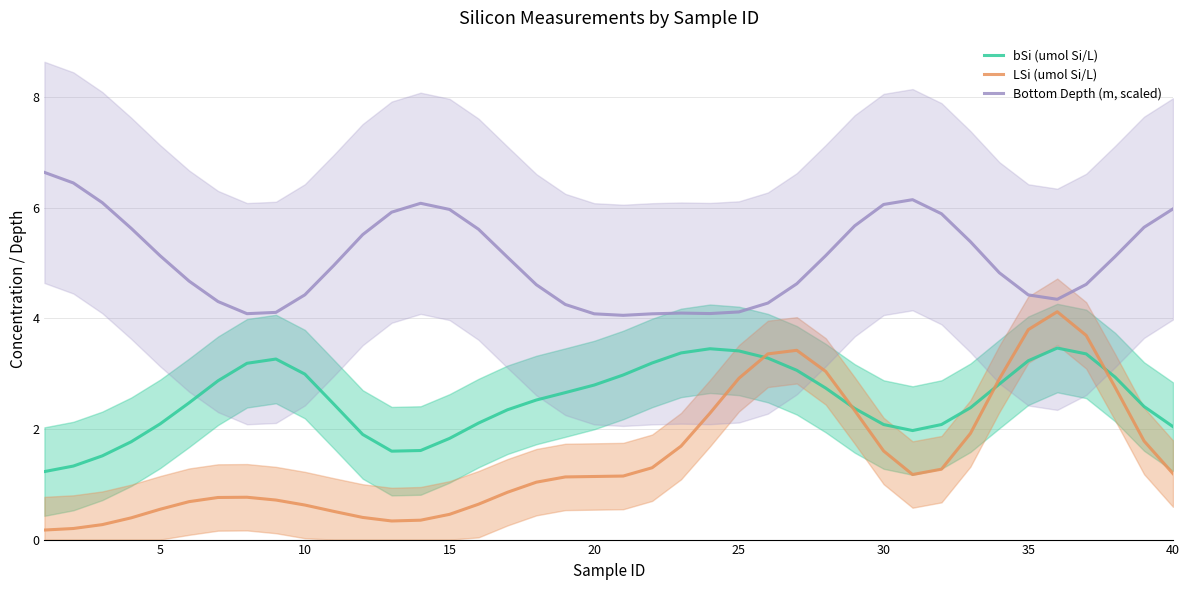

True or false: LSi (umol Si/L) and Bottom Depth (m, scaled) intersect in this chart.

False